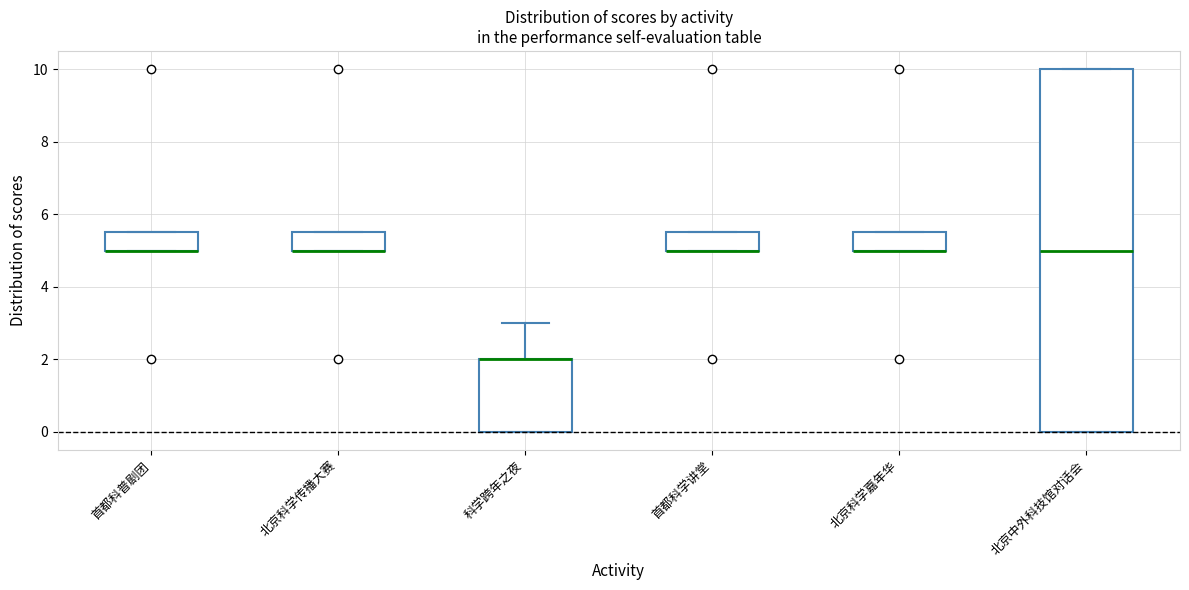

Where does the upper whisker of the box for 科学跨年之夜 end on the y-axis? The values are not printed on the chart, so give them approximately, as read against the axis.

3.0